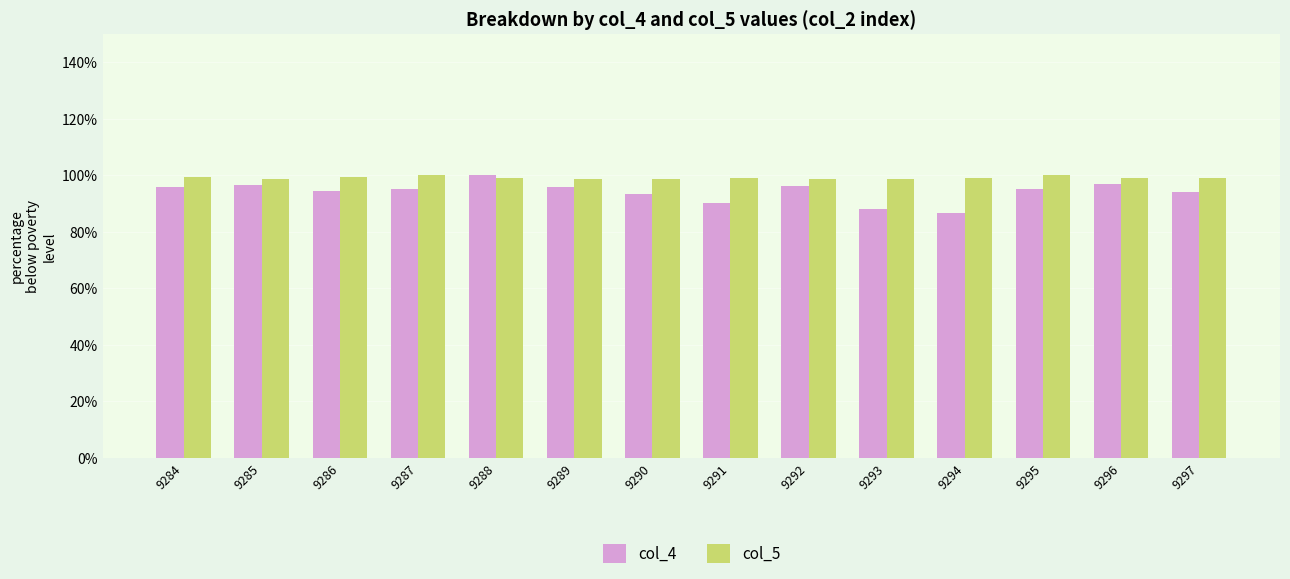

How many distinct data groups are displayed?

2